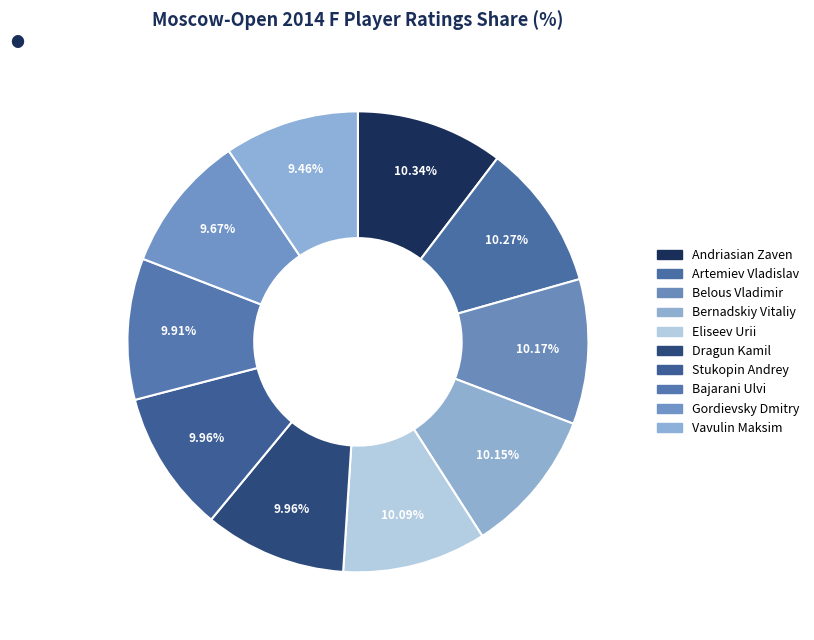

What percentage is NOT represented by Artemiev Vladislav?

89.7%